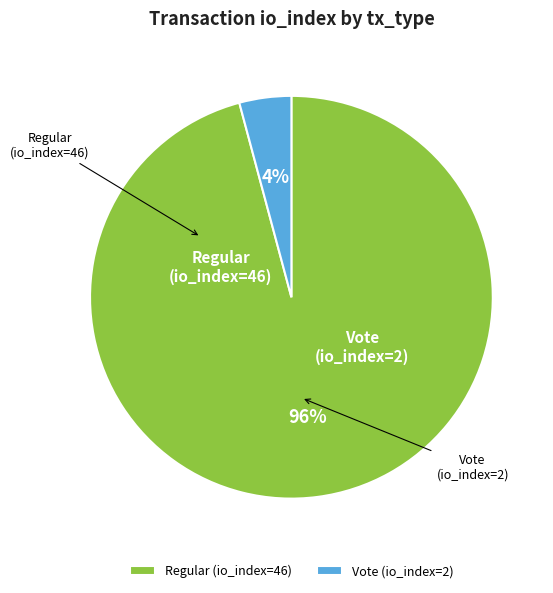

What is the change in value from Regular (io_index=46) to Vote (io_index=2)?

-44